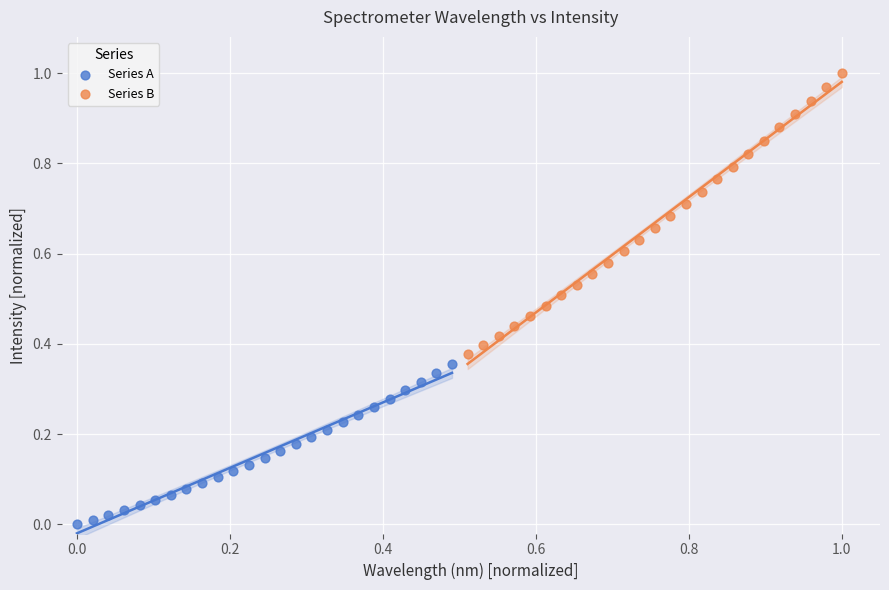

Which series contains the highest Y value?

Series B